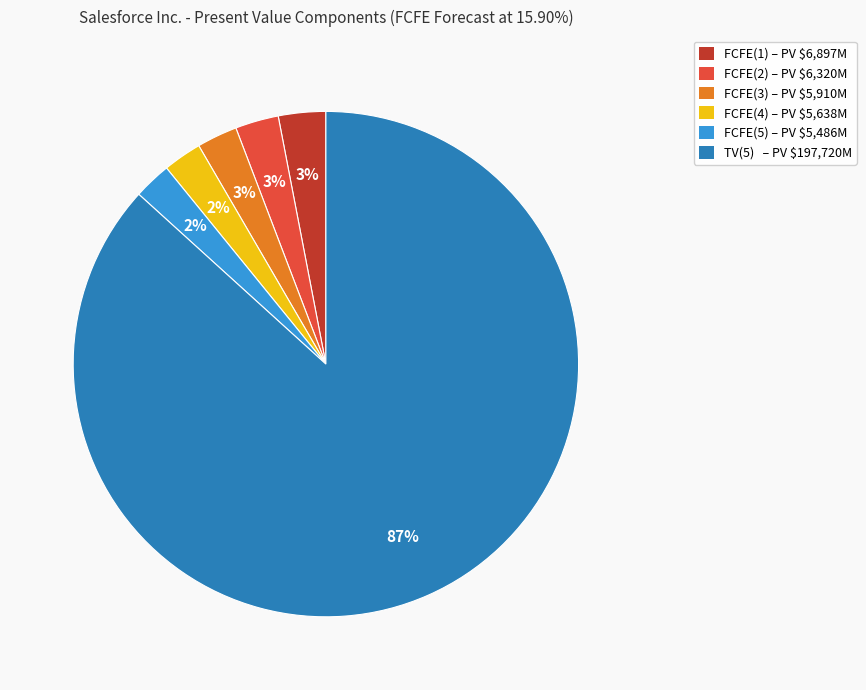

How many segments does this pie chart have?

6